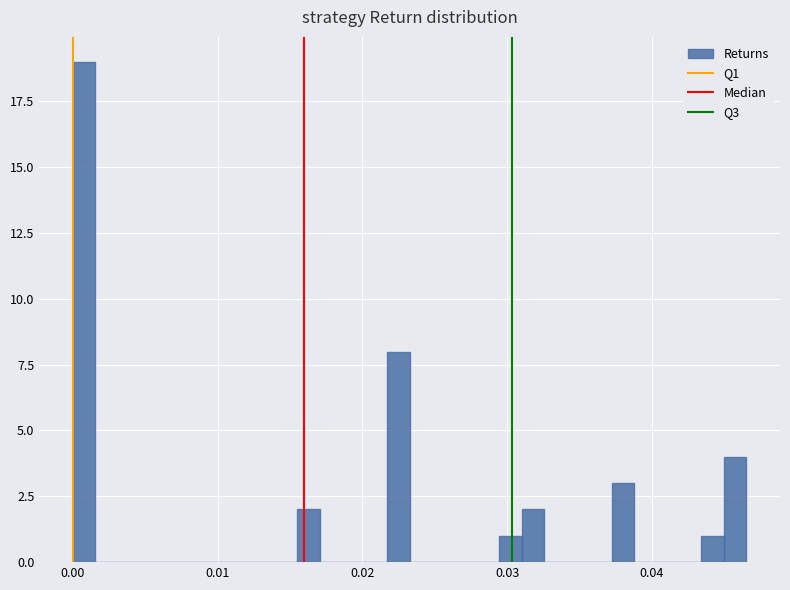

Read against the x-axis, roughly where is the centre of the tallest bar?

0.001